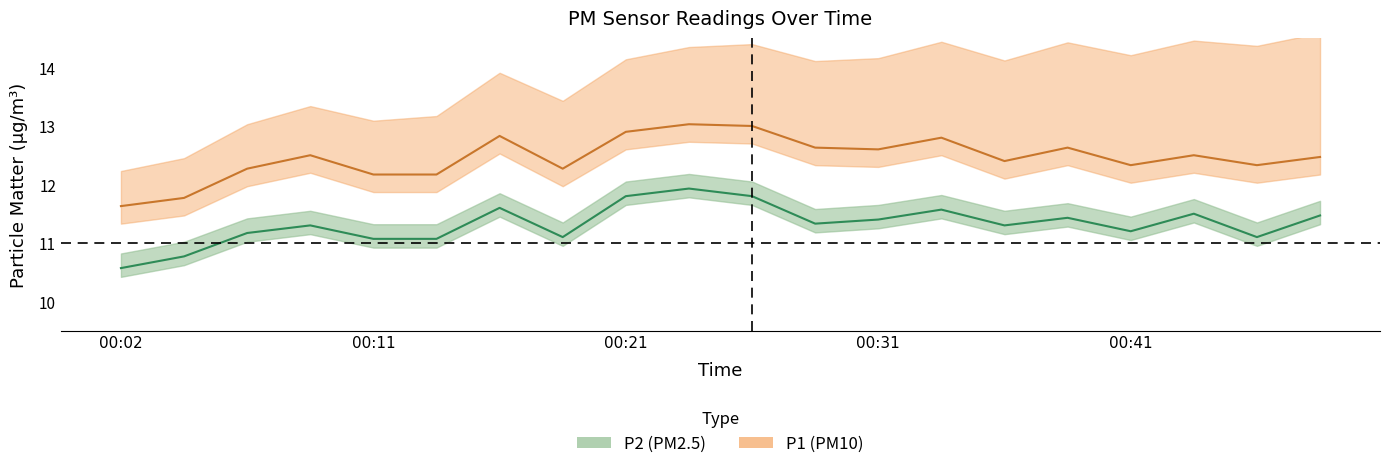

What is the difference between the second highest and minimum values in the P2 series?

1.2